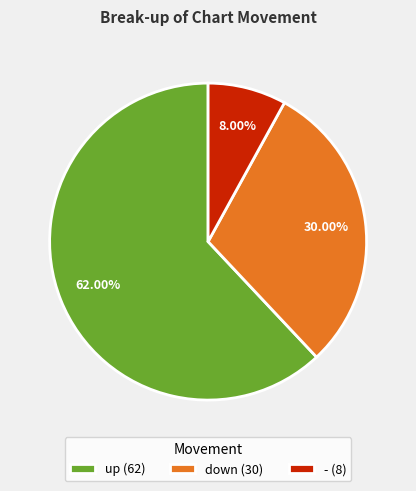

Is it true that down is 30% of the pie?

True